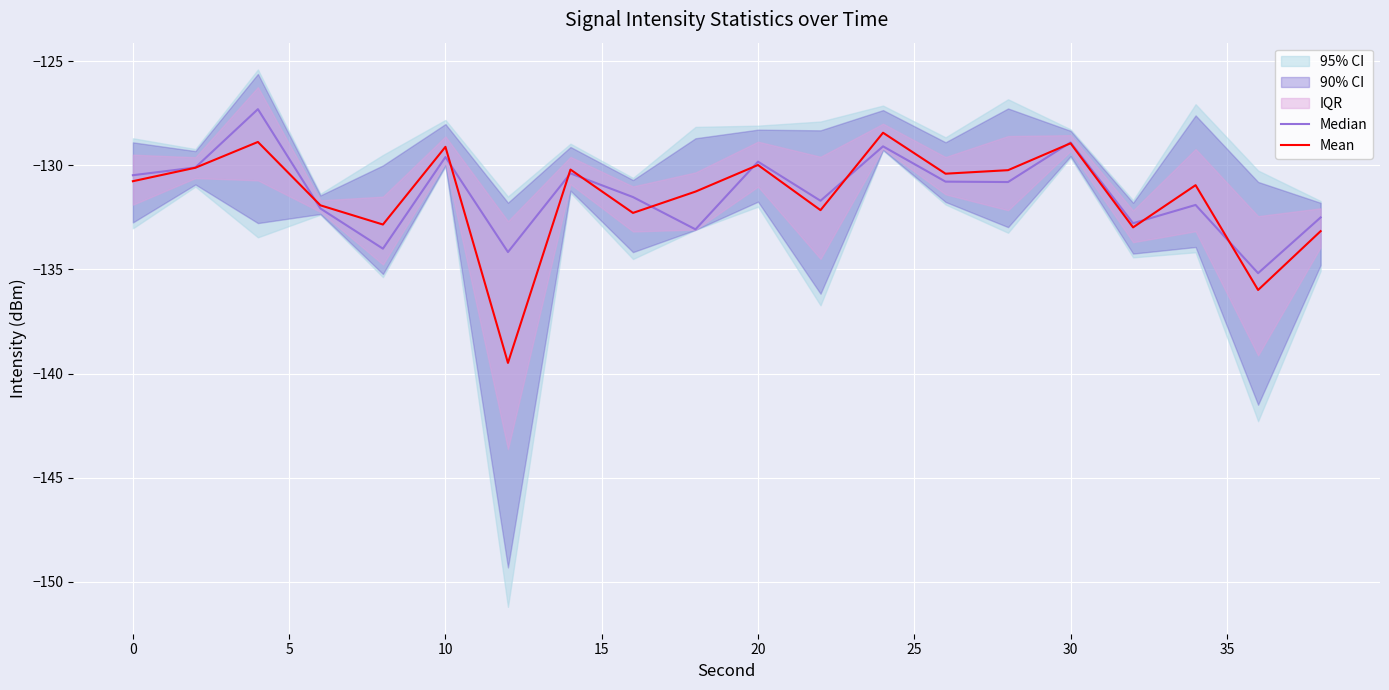

Which series has the largest range (max minus min)?

Mean